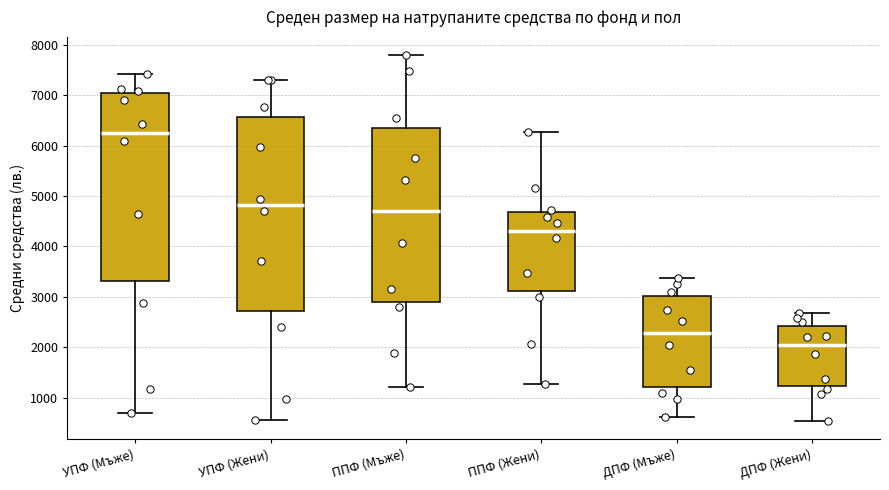

Reading left to right, read every box against the y-axis: the position of its median line, the range the box covers, and the ends of its whiskers. The values are not printed on the chart, so give them approximately, as read against the axis.

УПФ (Мъже): median 6300, box 3300 to 7000, whiskers 700 to 7400
УПФ (Жени): median 4800, box 2700 to 6600, whiskers 600 to 7300
ППФ (Мъже): median 4700, box 2900 to 6300, whiskers 1200 to 7800
ППФ (Жени): median 4300, box 3100 to 4700, whiskers 1300 to 6300
ДПФ (Мъже): median 2300, box 1200 to 3000, whiskers 600 to 3400
ДПФ (Жени): median 2000, box 1200 to 2400, whiskers 500 to 2700